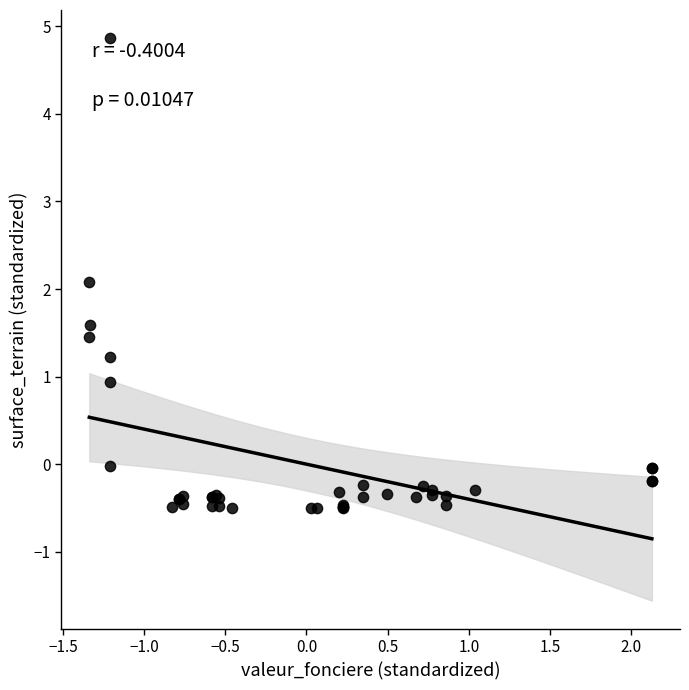

What Y value in the scatter plot is closest to 2?

2.1